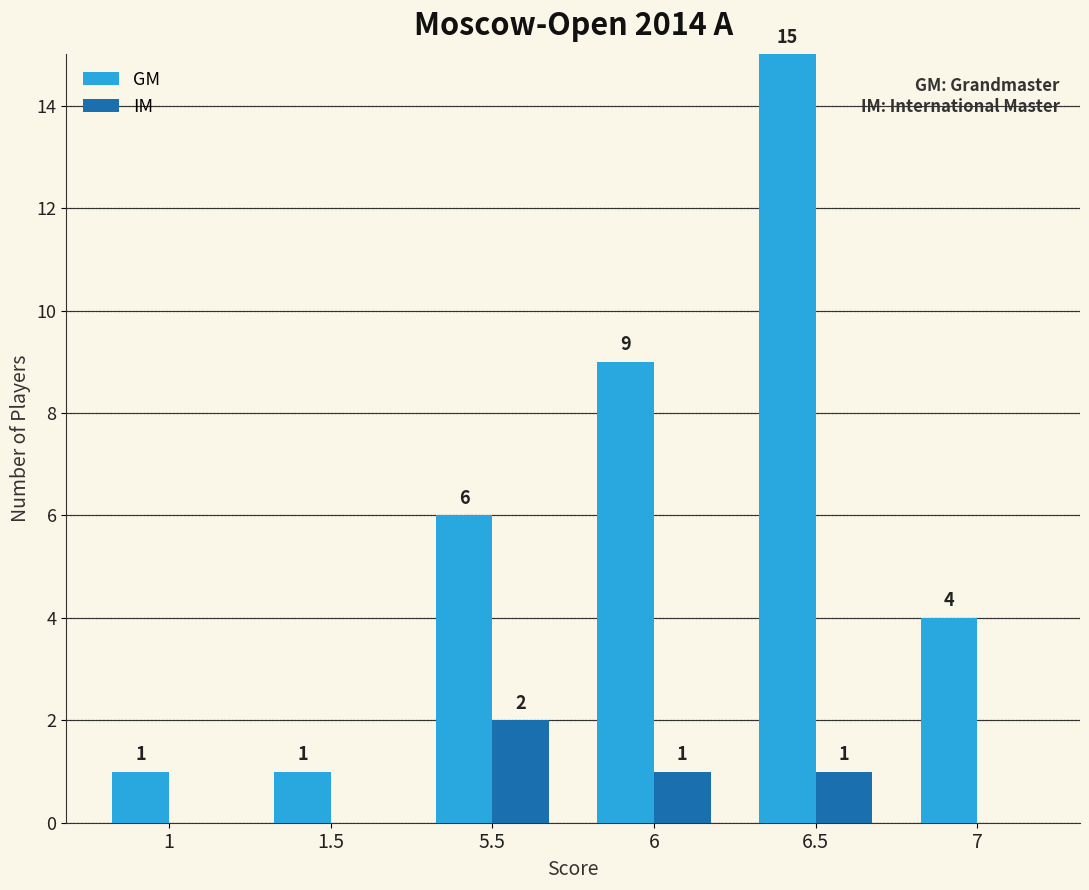

Reading left to right, what are all the values shown in this chart?

GM: 1	1	6	9	15	4
IM: 0	0	2	1	1	0